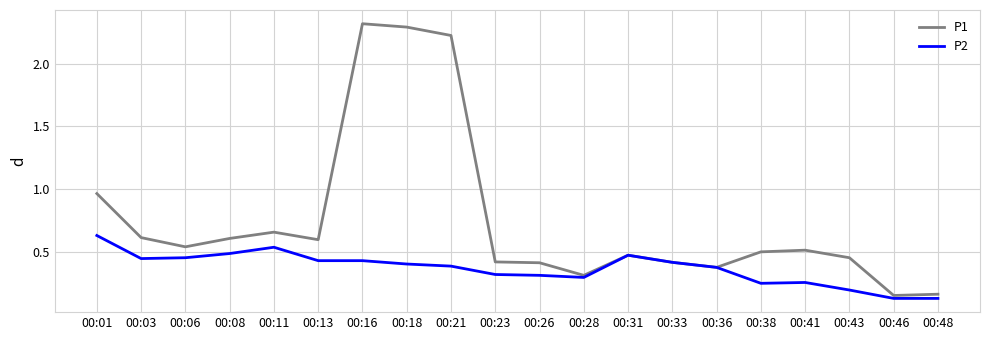

List the series in order of their peak value, lowest first.

P2, P1